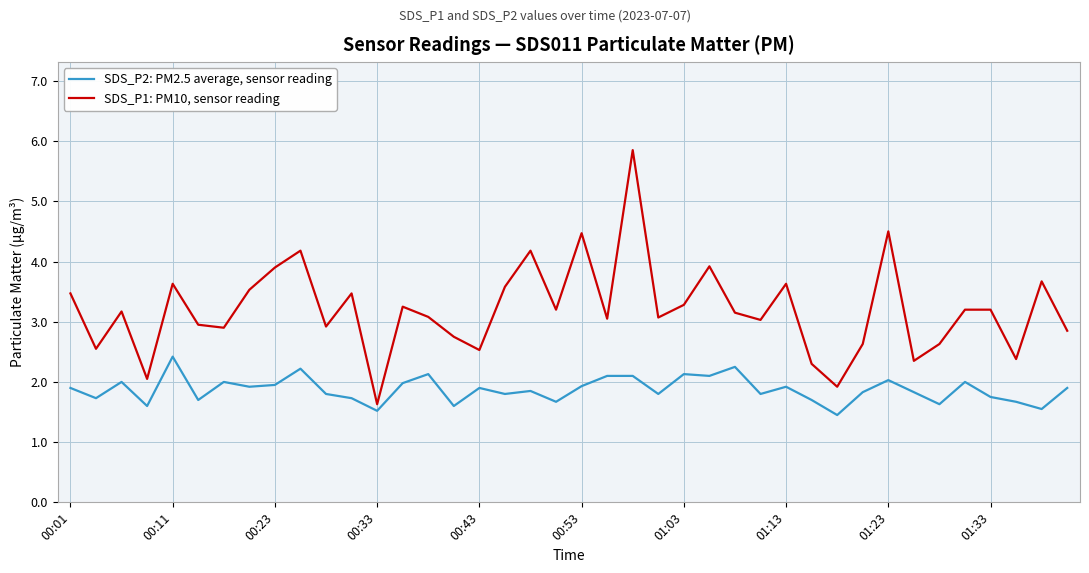

What are all the series names shown in the legend?

SDS_P2: PM2.5 average, sensor reading, SDS_P1: PM10, sensor reading